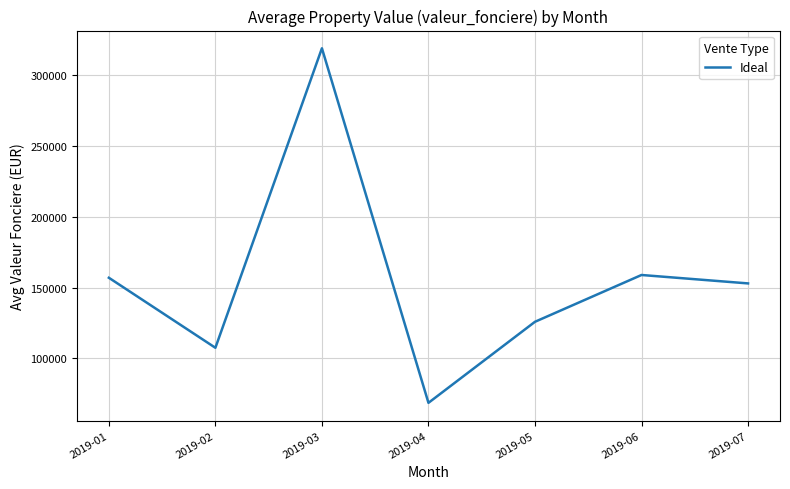

Read the value at 2019-06.

158950.0